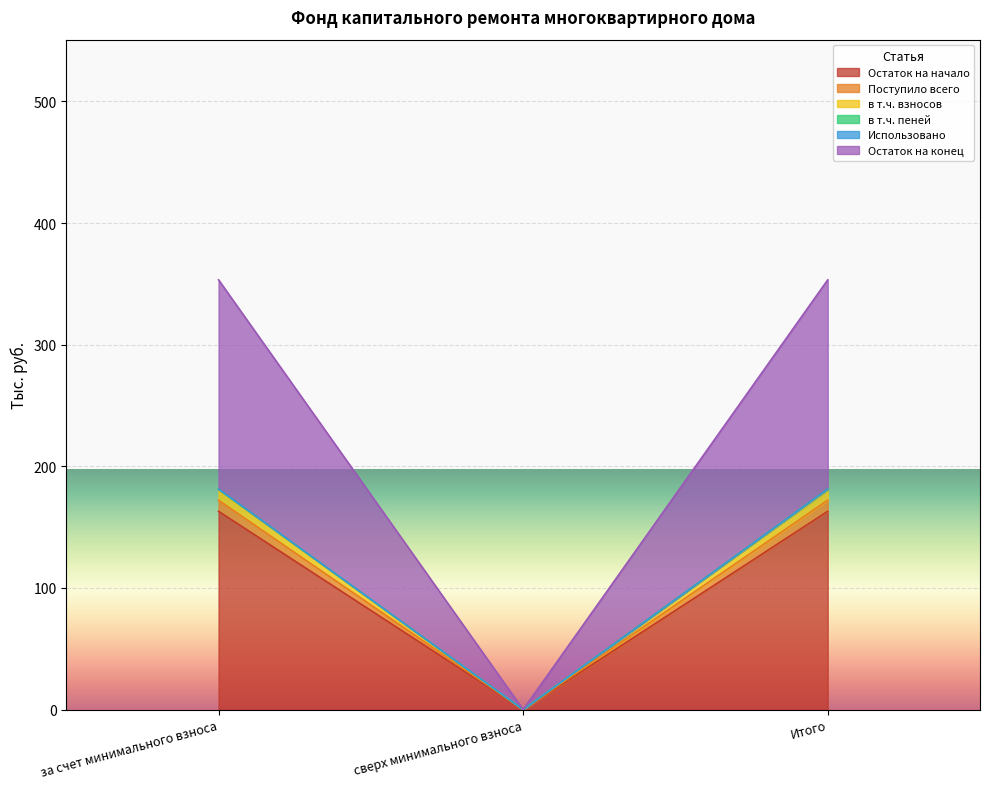

What is the sum of all в т.ч. пеней values?

706.6